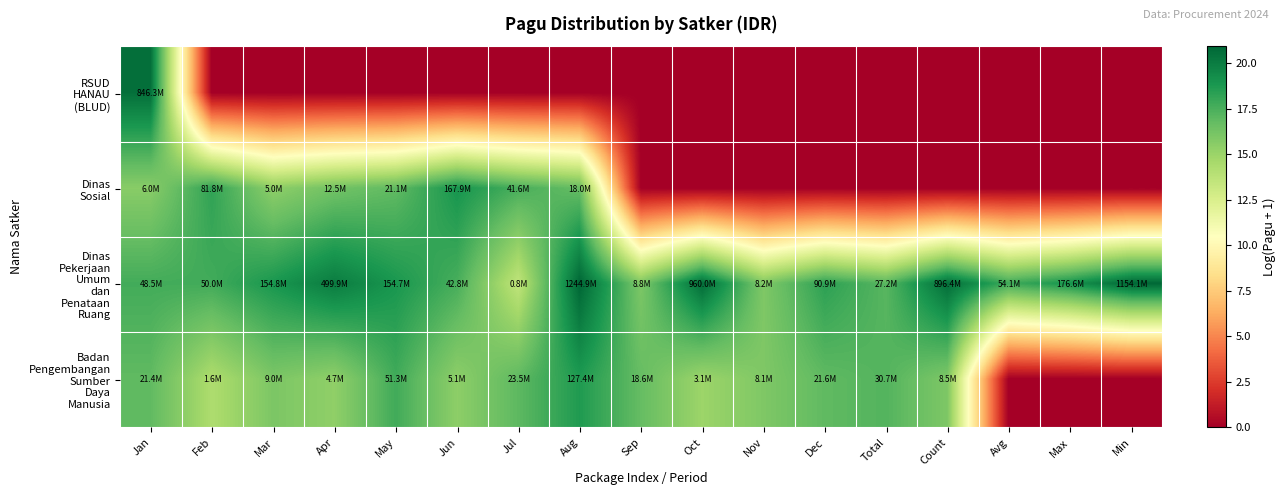

What is the maximum value shown in the chart?

20.9